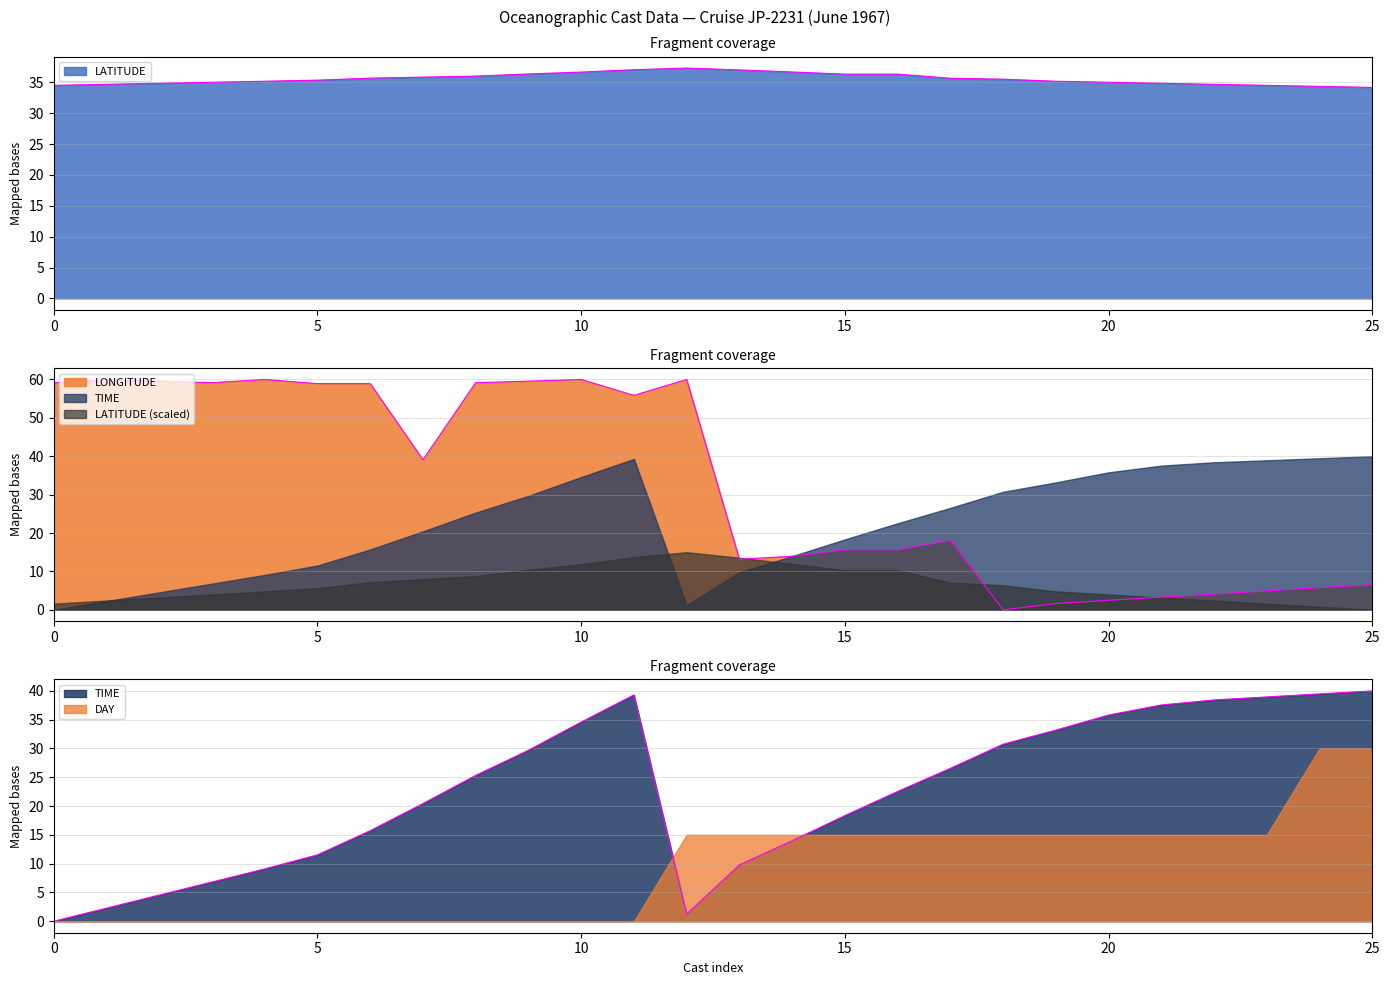

Which series changed the most between 6 and 6?

LONGITUDE